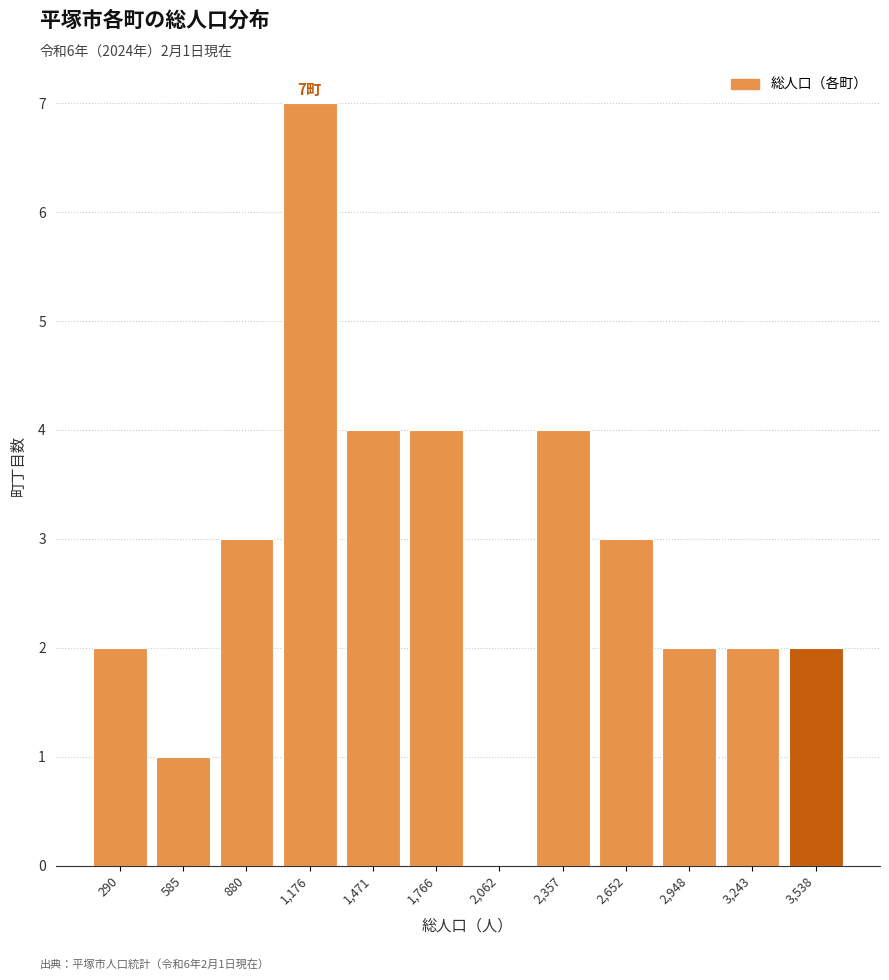

Reading left to right, transcribe all the data shown in this chart.

290=2	585=1	880=3	1,176=7	1,471=4	1,766=4	2,062=0	2,357=4	2,652=3	2,948=2	3,243=2	3,538=2